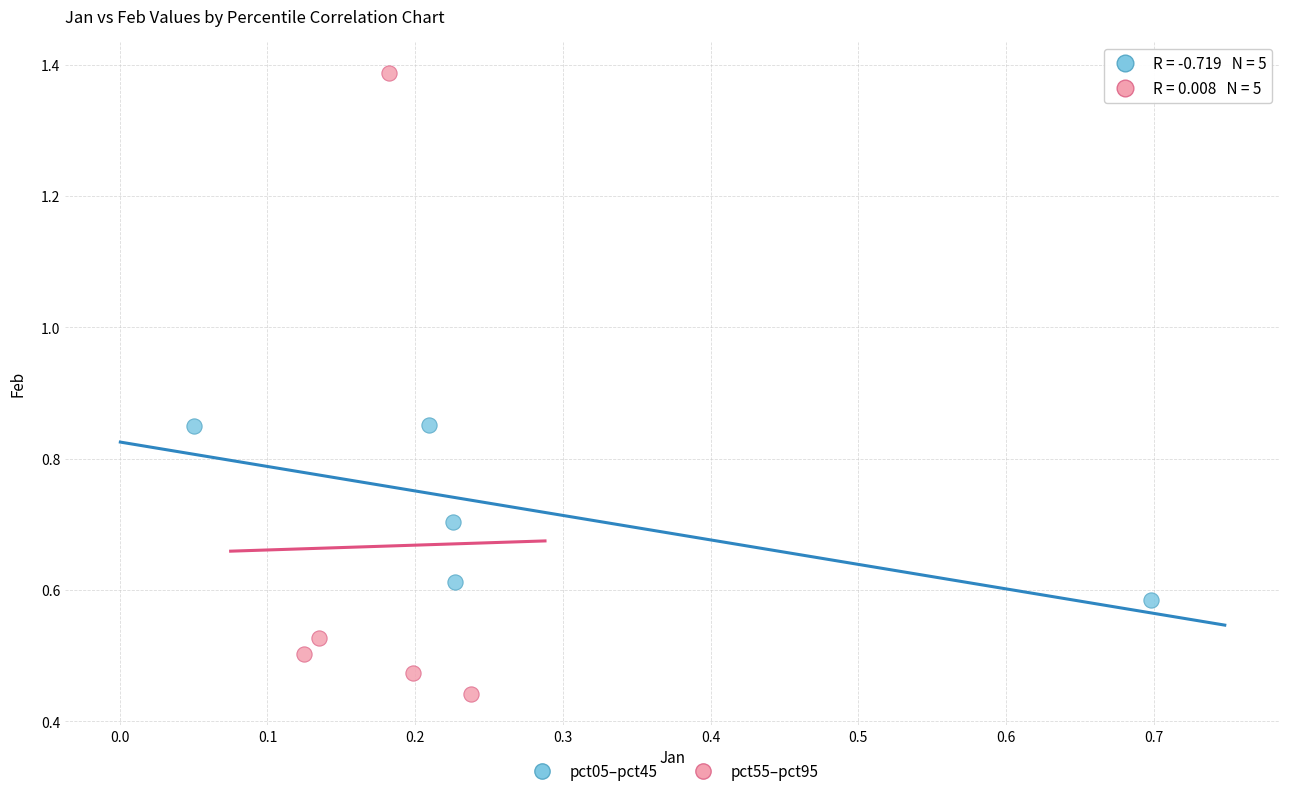

Which series has the largest Y range (max minus min)?

pct55–pct95